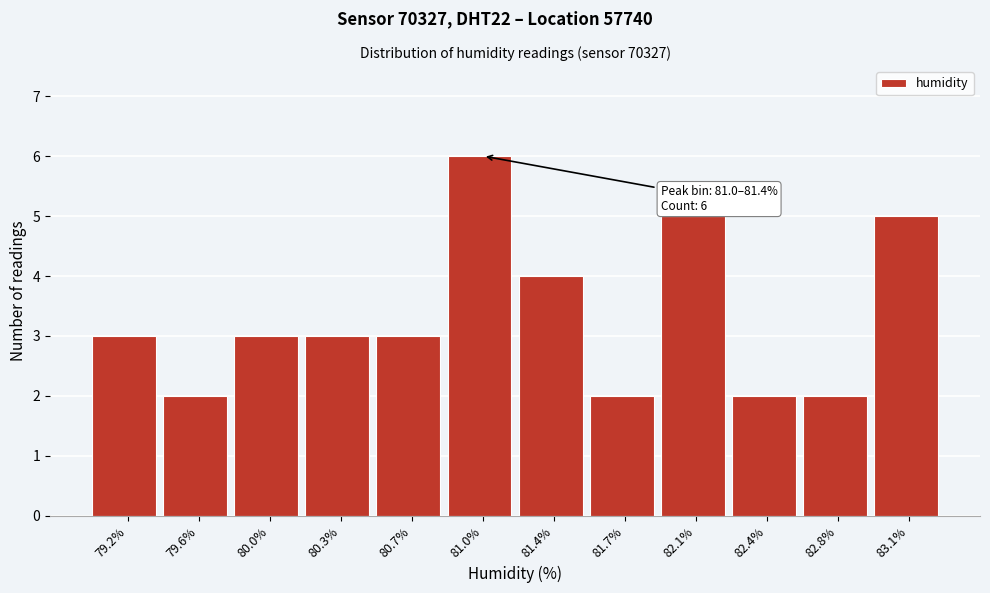

Reading left to right, list all the values displayed in this chart.

3	2	3	3	3	6	4	2	5	2	2	5